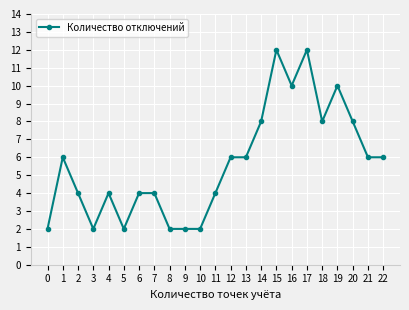

The chart shows a value of 4 at 6. True or false?

True